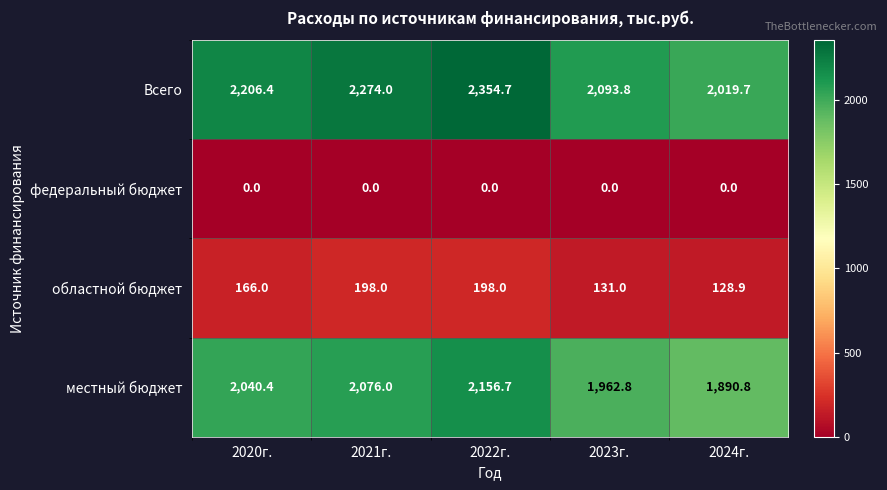

What is the lowest value of the областной бюджет series?

128.9